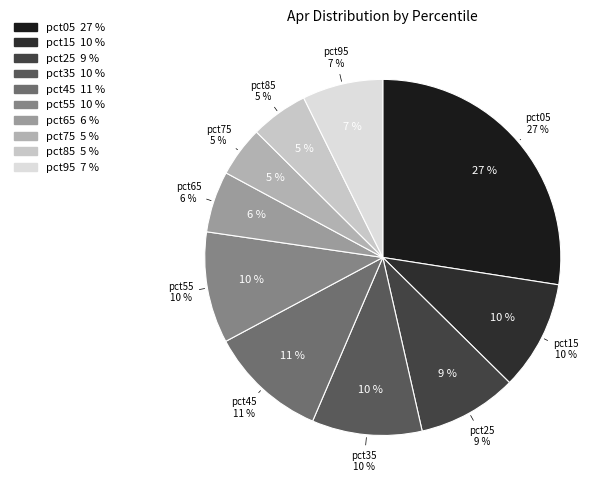

The pct75 slice represents 11% of the pie. True or false?

False